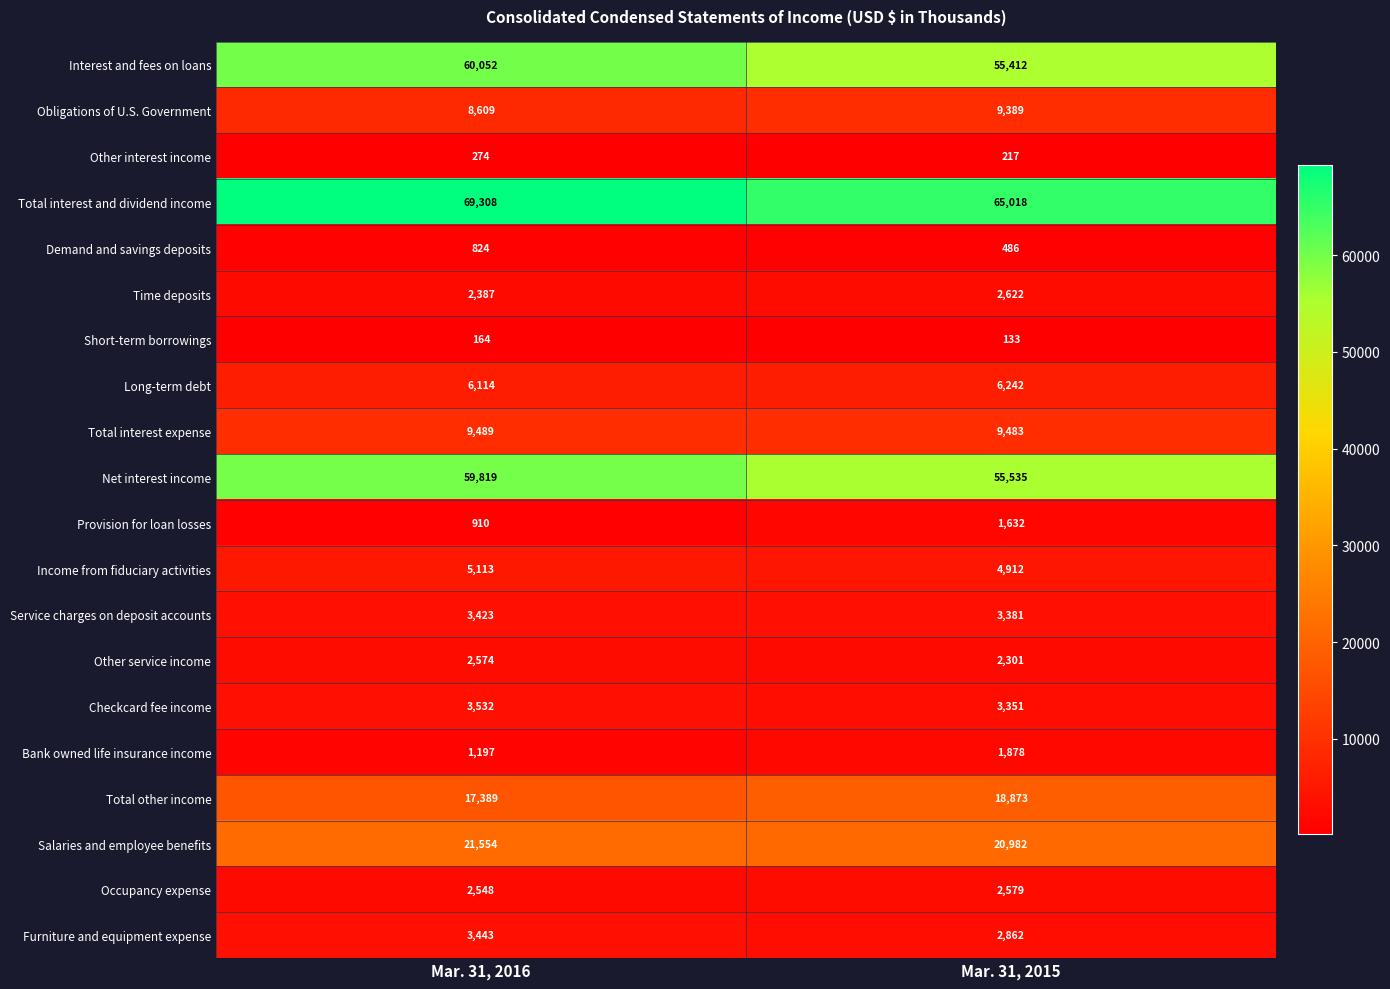

What is the approximate value of Net interest income at Mar. 31, 2015, to the nearest 100?

55500